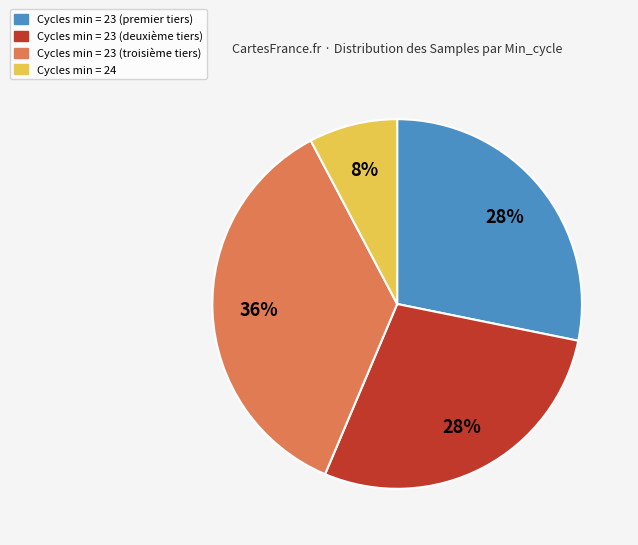

To the nearest percent, what is the average slice percentage?

25%